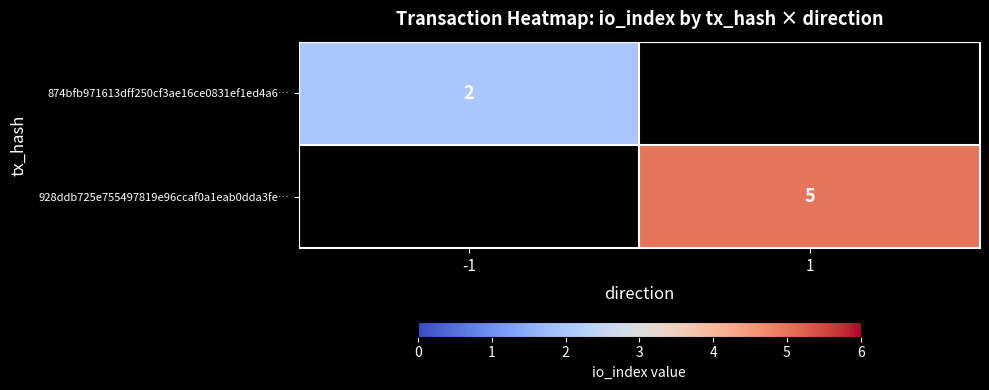

Is it true that 874bfb971613dff250cf3ae16ce0831ef1ed4a6… equals 2 at -1?

True